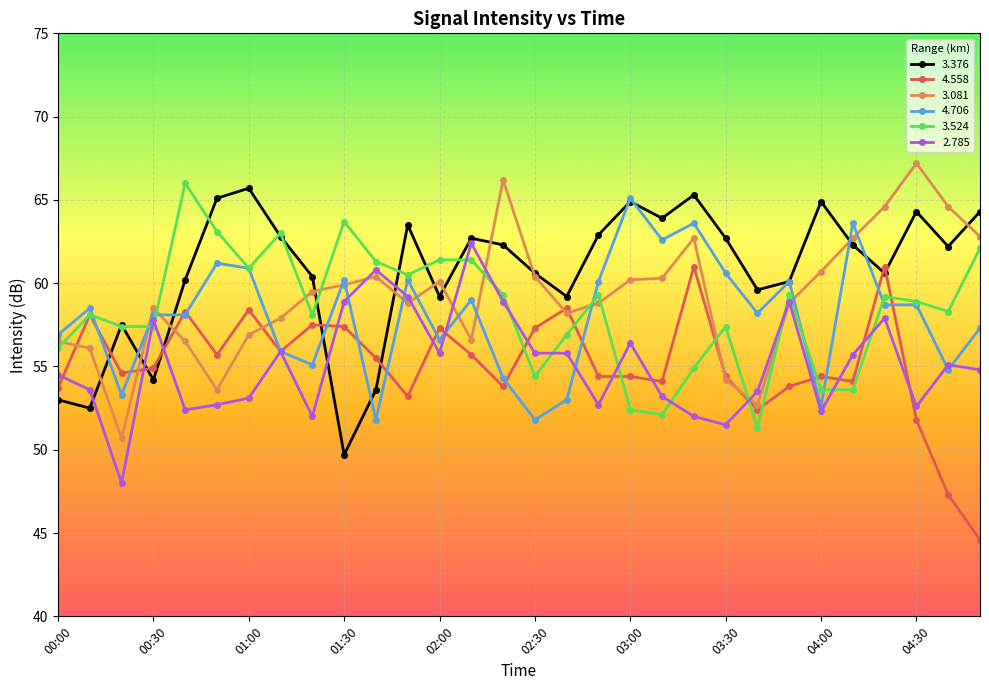

What is the value of the 4.706 point at the 14th from the left?

59.0